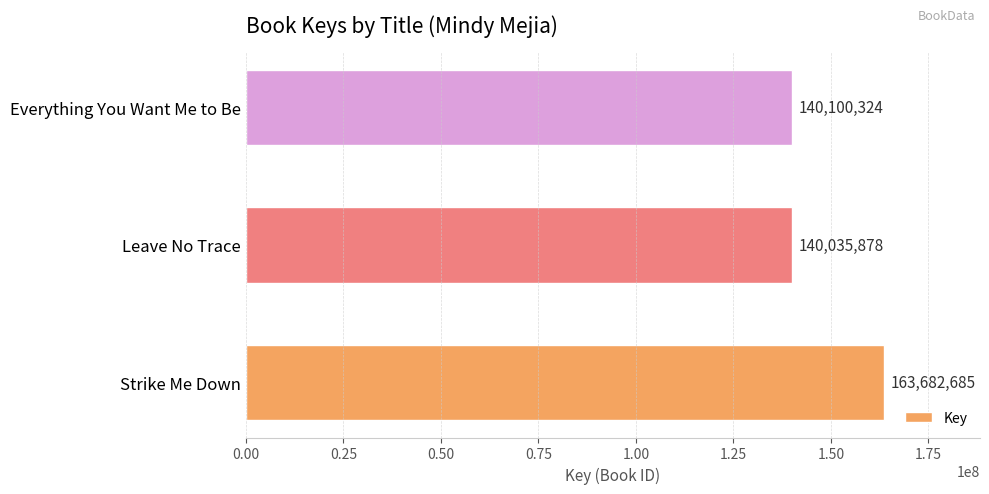

Does the chart contain stacked bars?

No